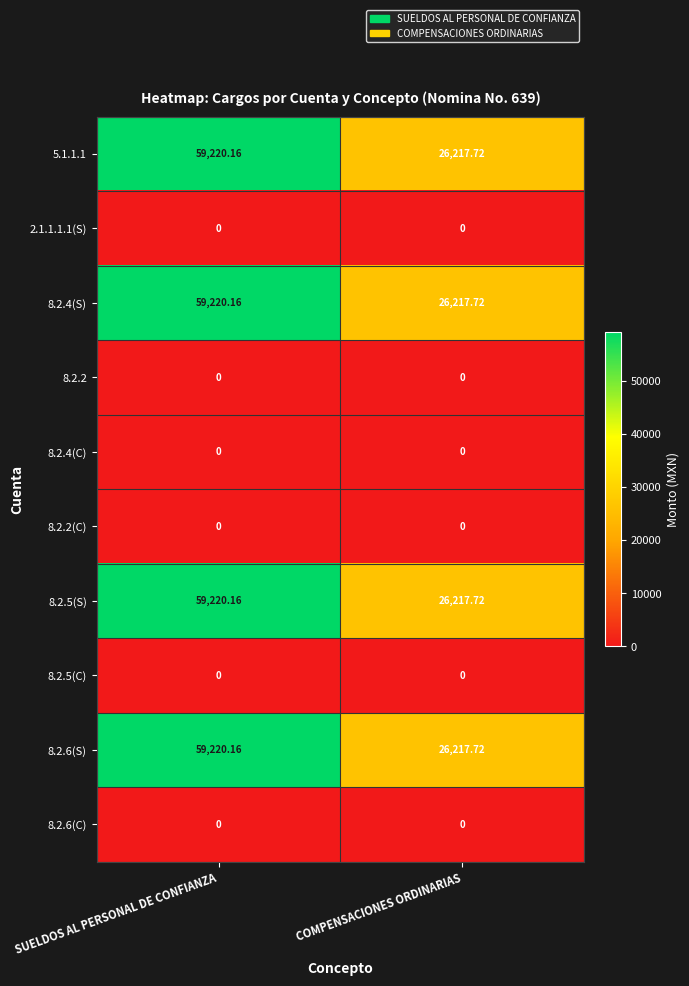

At which category is the sum across all series the highest?

SUELDOS AL PERSONAL DE CONFIANZA